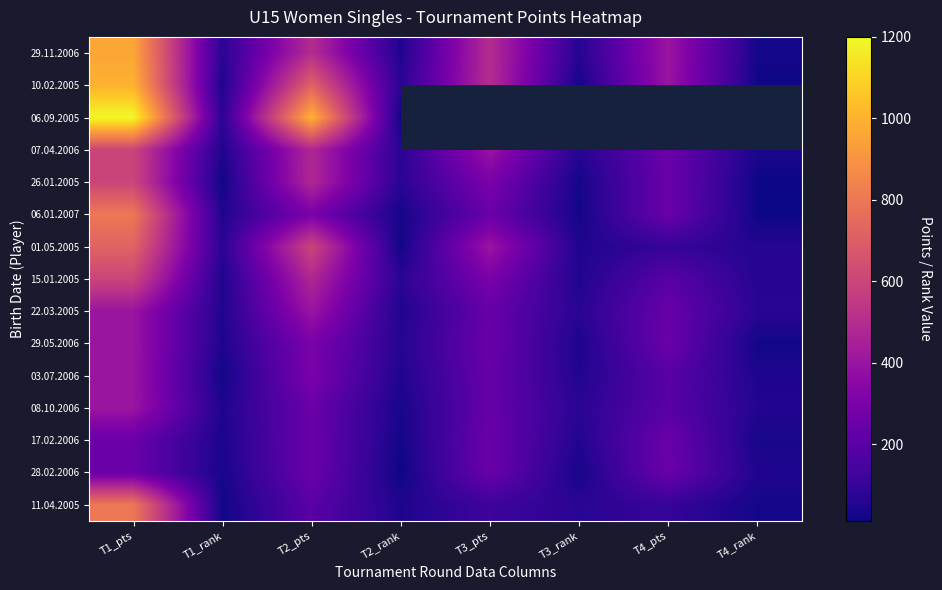

Which series has the largest range (max minus min)?

06.09.2005